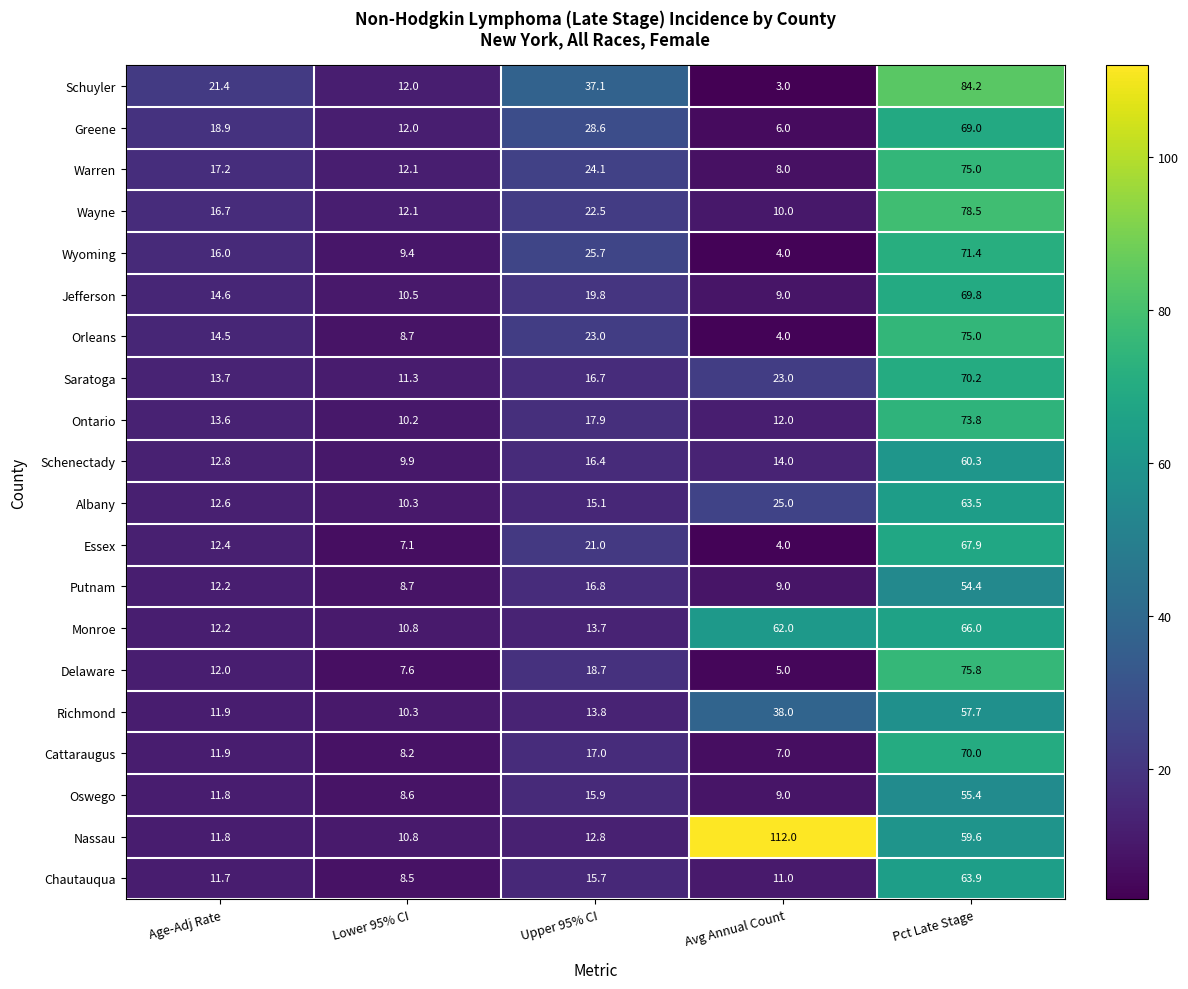

At how many categories does at least one series exceed 12?

5